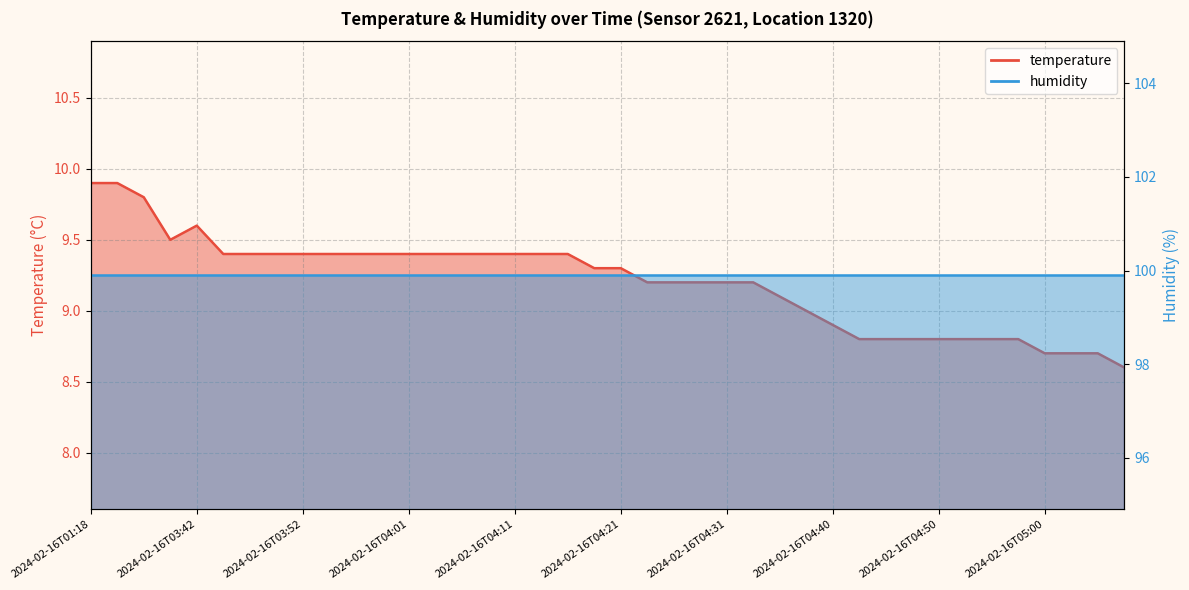

Approximately how many times larger is the value at 2024-02-16T04:18 compared to 2024-02-16T04:50?

1.1